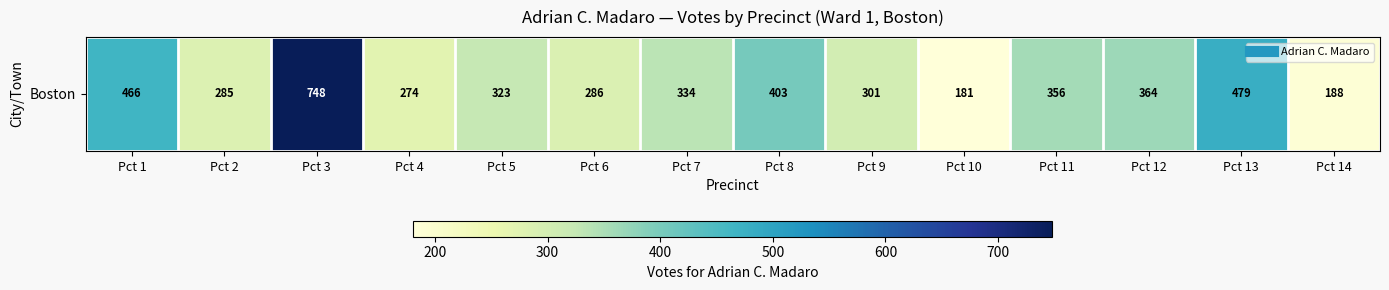

List the labels in order of value, smallest first.

Pct 10, Pct 14, Pct 4, Pct 2, Pct 6, Pct 9, Pct 5, Pct 7, Pct 11, Pct 12, Pct 8, Pct 1, Pct 13, Pct 3